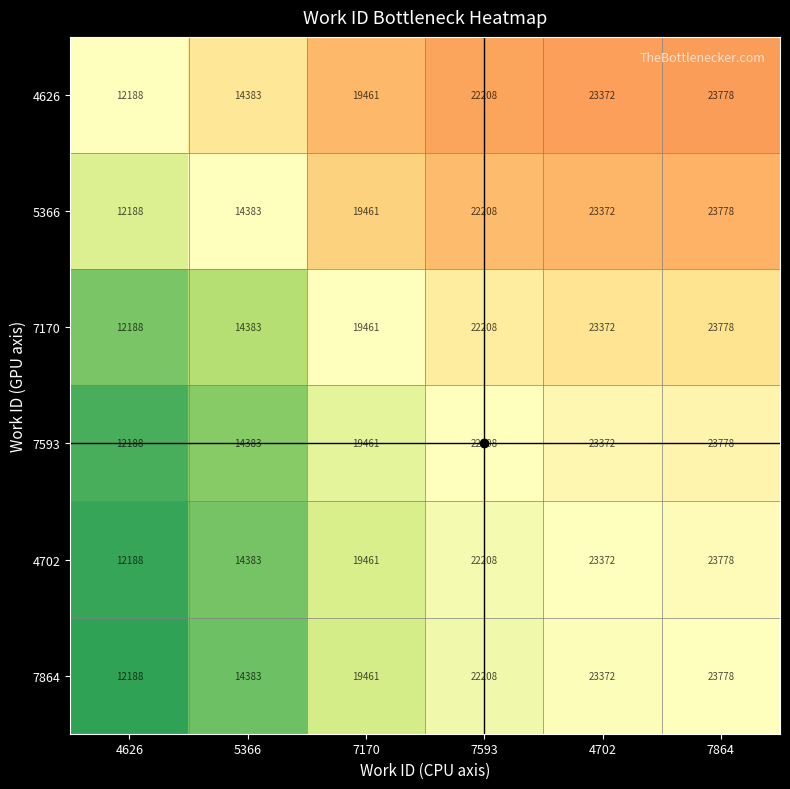

List the labels in order of 4702 value, smallest first.

4626, 5366, 7170, 7593, 4702, 7864